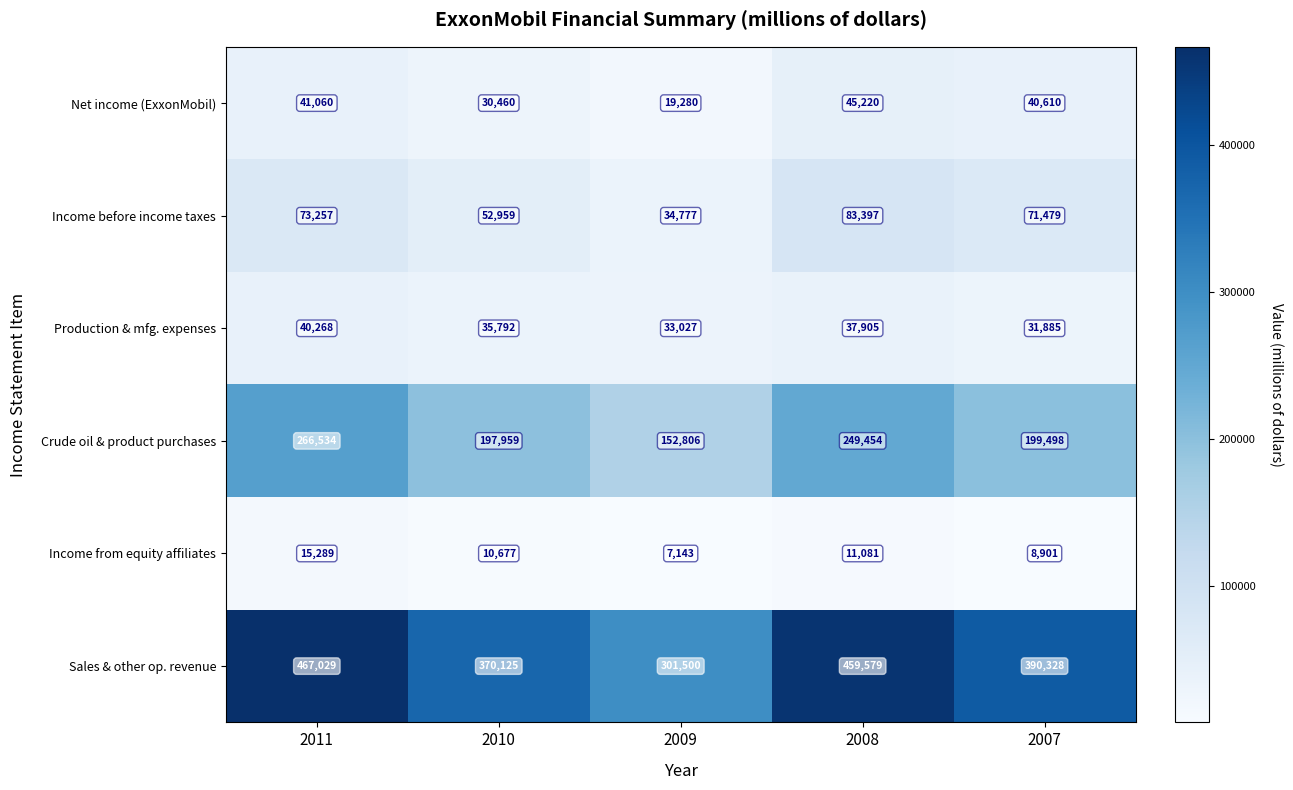

What is the difference between the maximum and second lowest values in the Production & mfg. expenses series?

7241